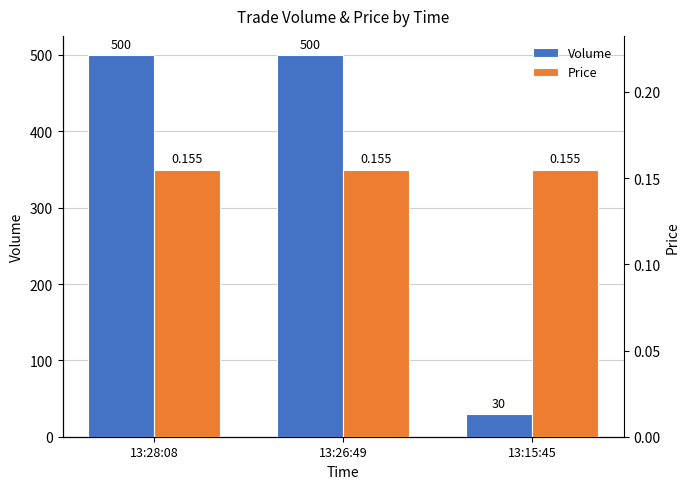

What are all the series names shown in the legend?

Volume, Price